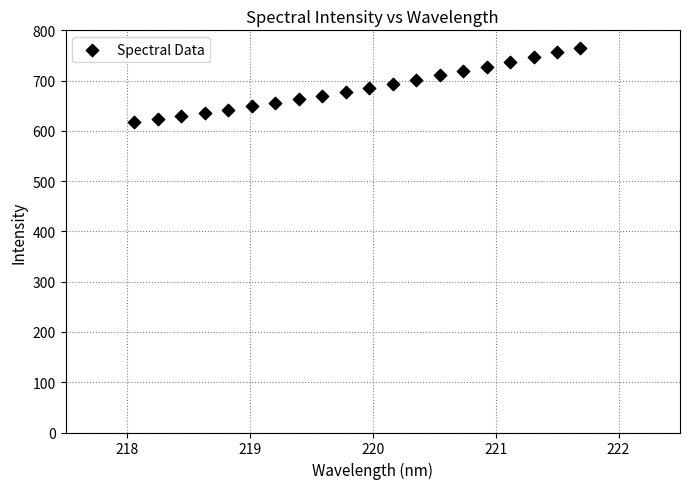

What is the range of X values (max minus min)?

3.6